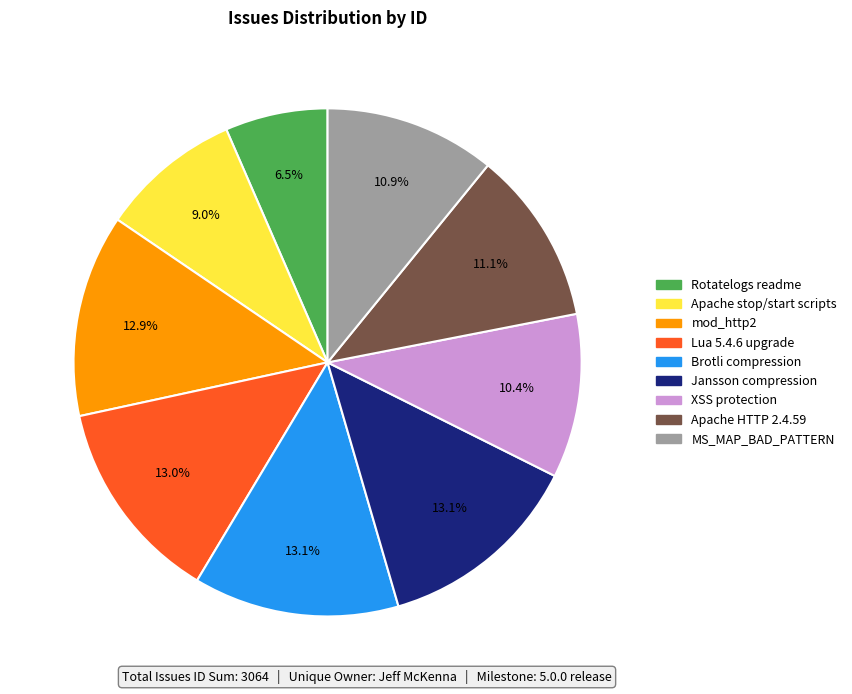

How many segments does this pie chart have?

9